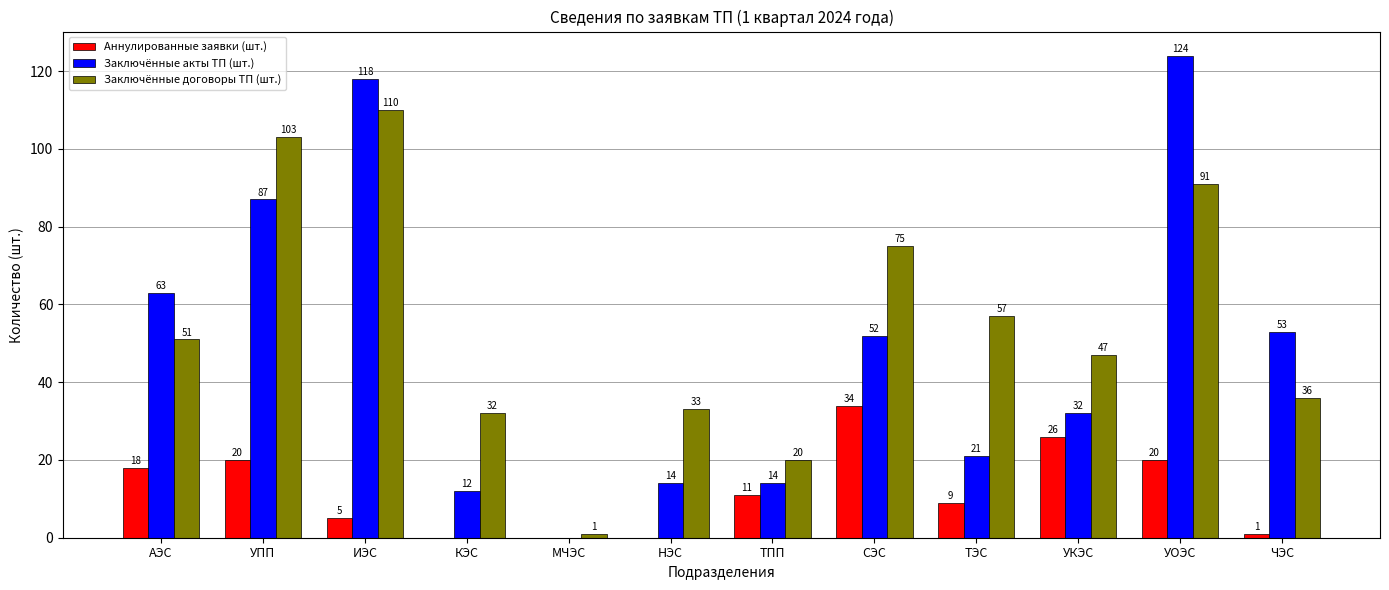

Are the bars horizontal?

No